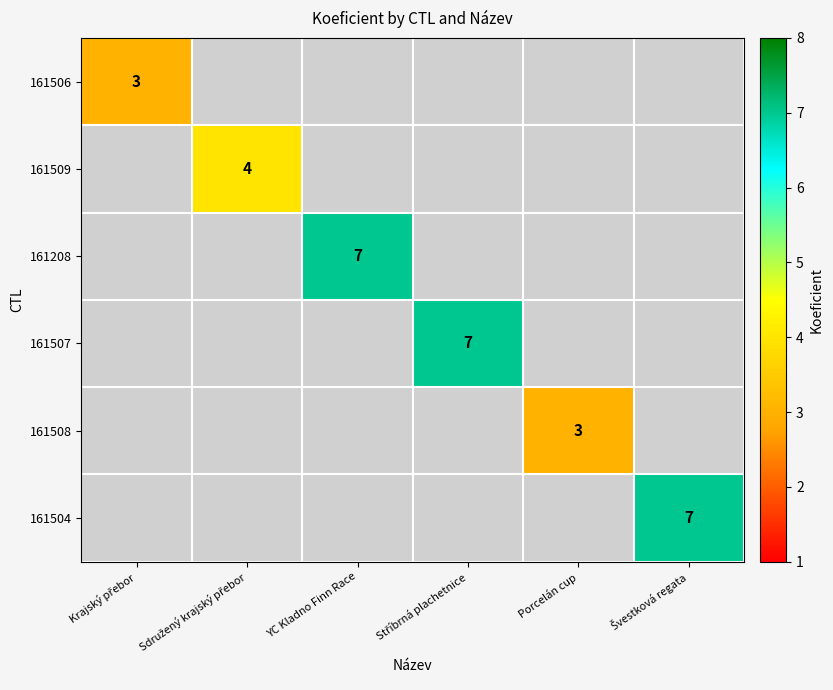

Is it true that 161508 equals 3 at Porcelán cup?

True